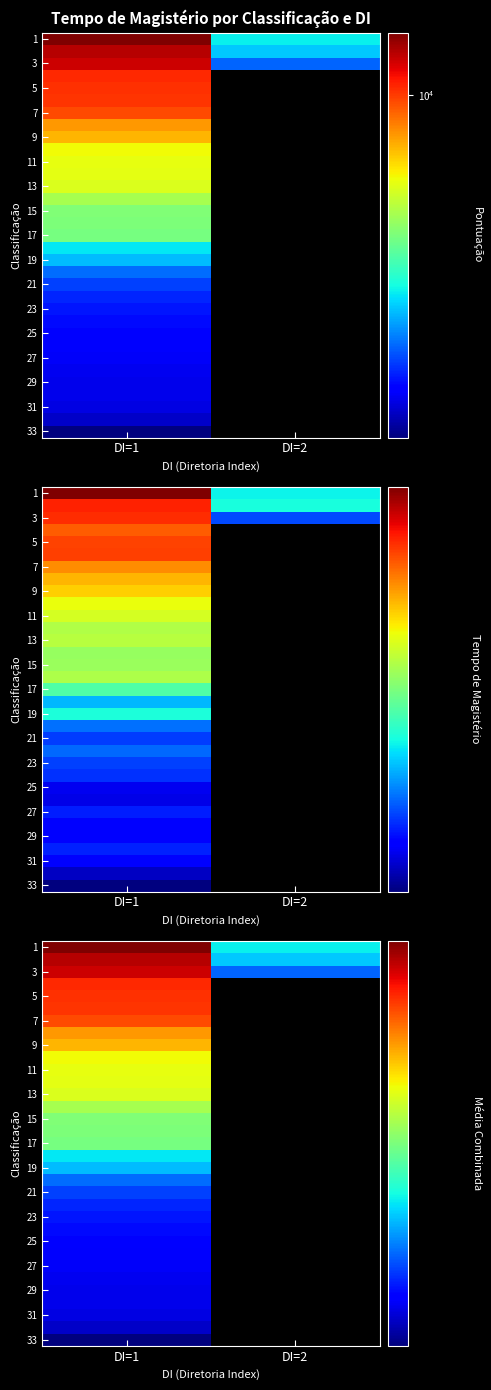

Which has a higher value, DI=2 or DI=1?

DI=1